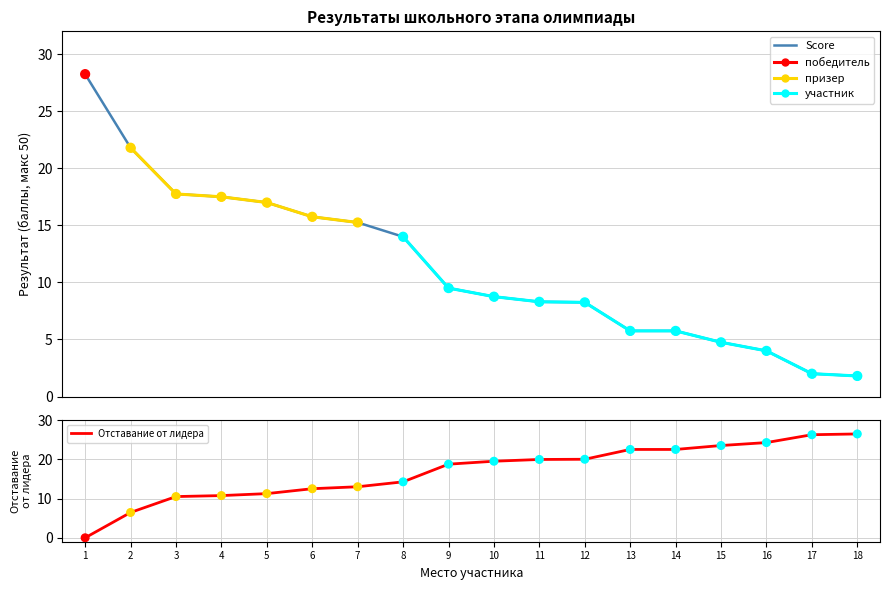

Is it true that Отставание от лидера equals 26.4 at 18?

True